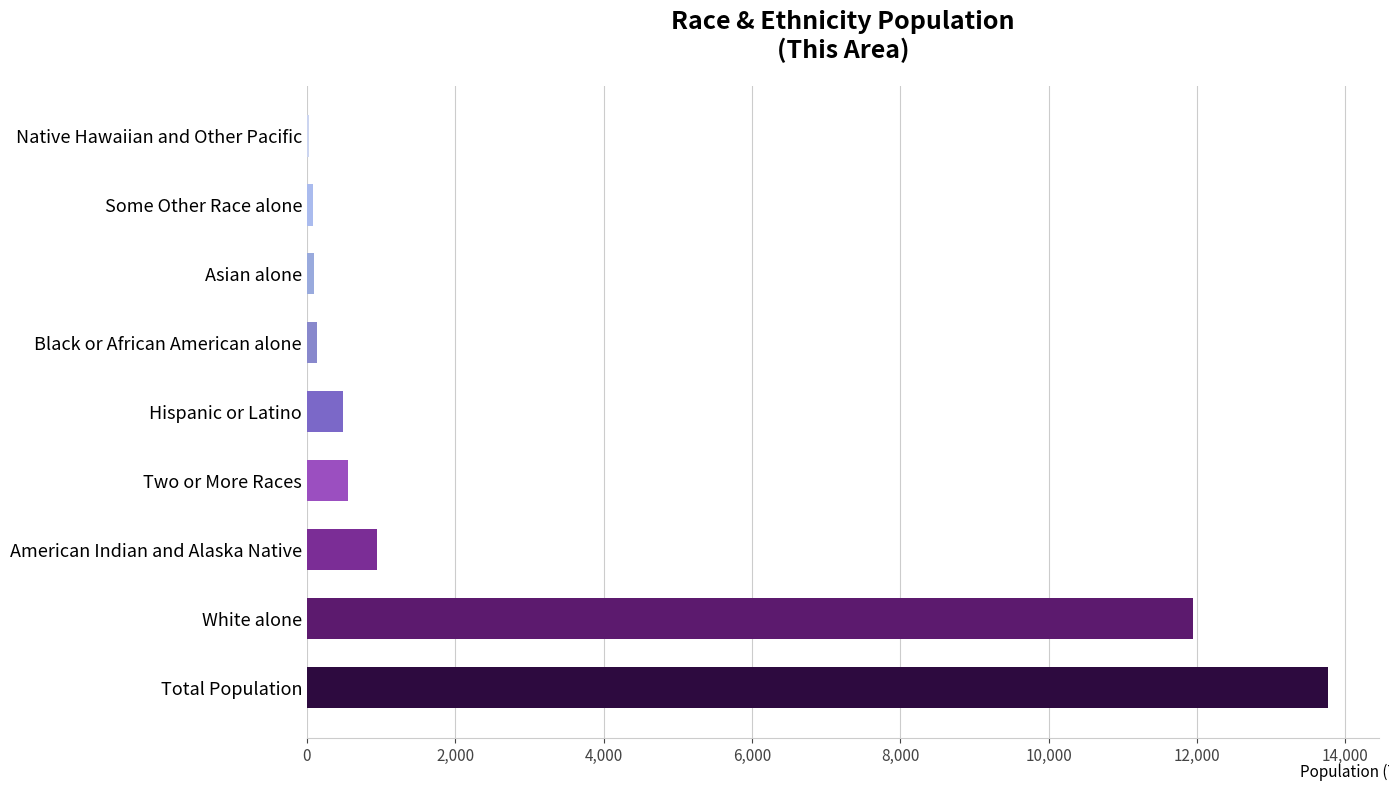

Are the bars horizontal?

Yes